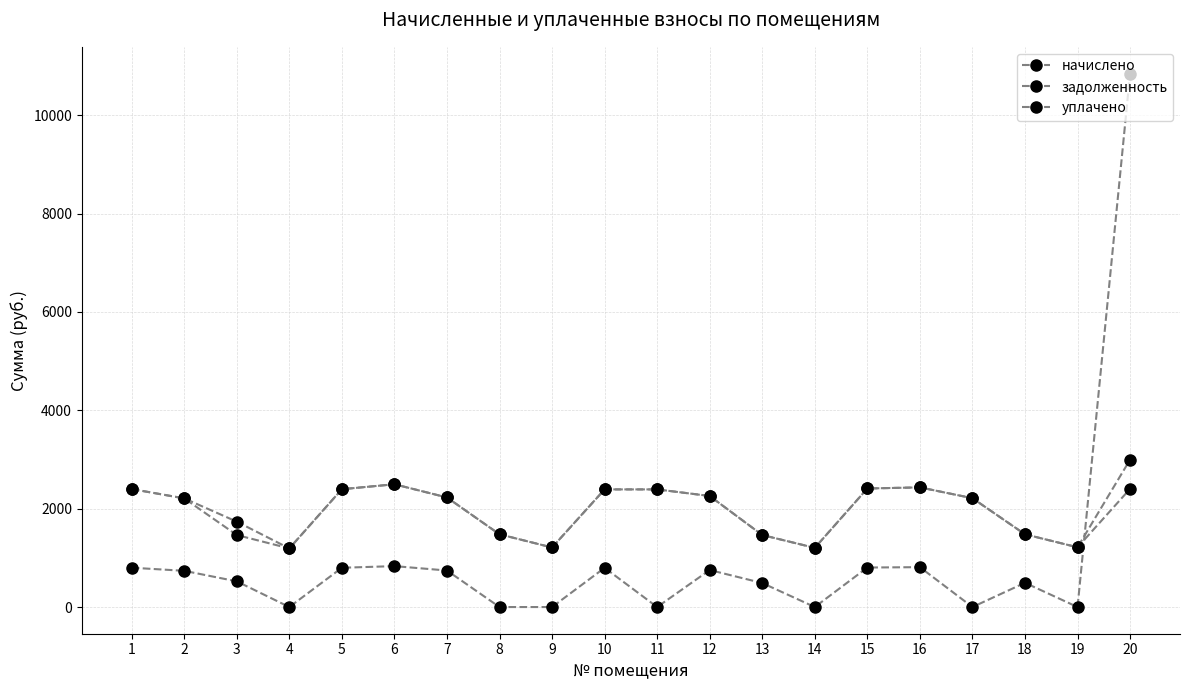

Does the chart display data point markers on the line(s)?

Yes